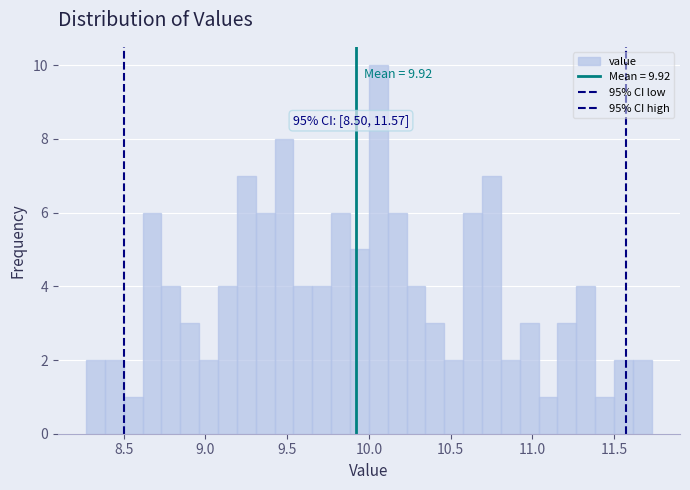

Read against the x-axis, roughly where is the centre of the tallest bar?

10.05